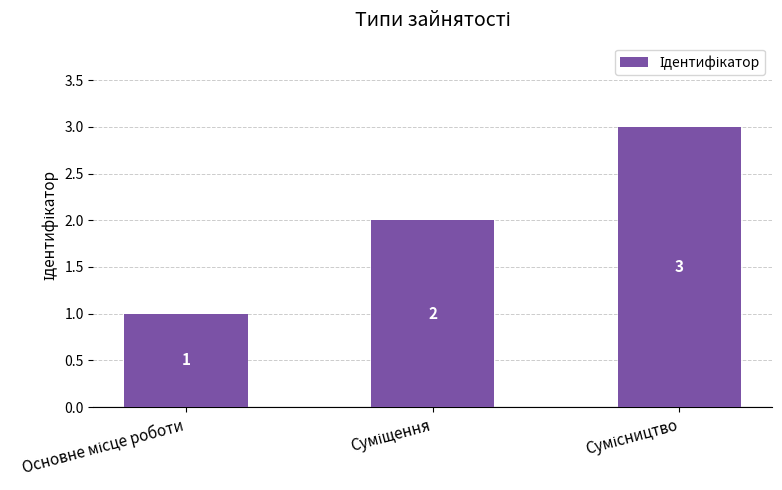

What is the value of the 3rd bar from the left?

3